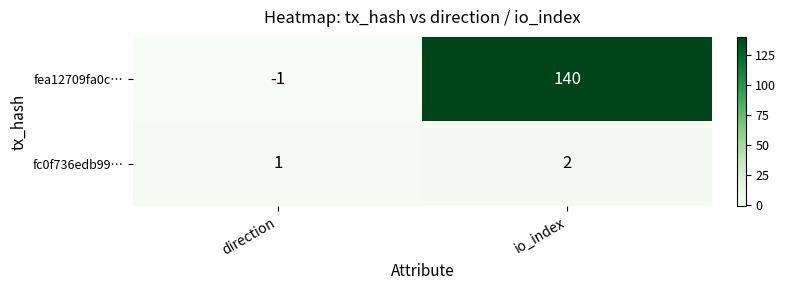

At which label does fc0f736edb99… reach its peak?

io_index